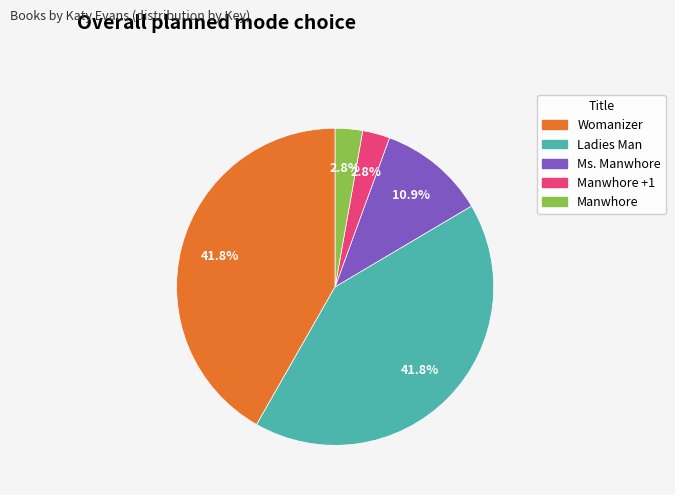

Is there a majority slice in this chart?

No